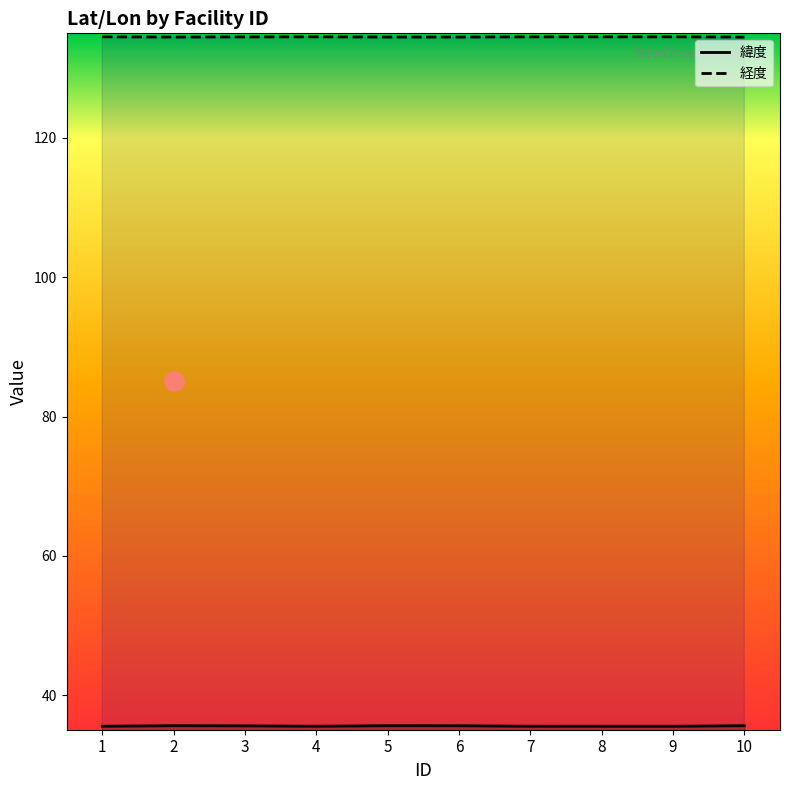

How many lines are shown in the chart?

2